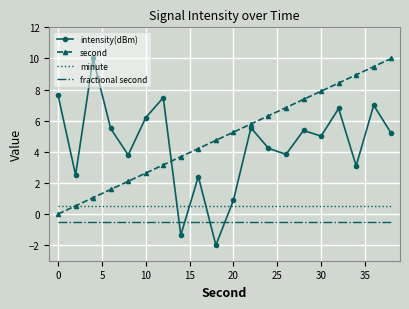

After their last crossing, which series has the higher values: fractional second or intensity(dBm)?

intensity(dBm)